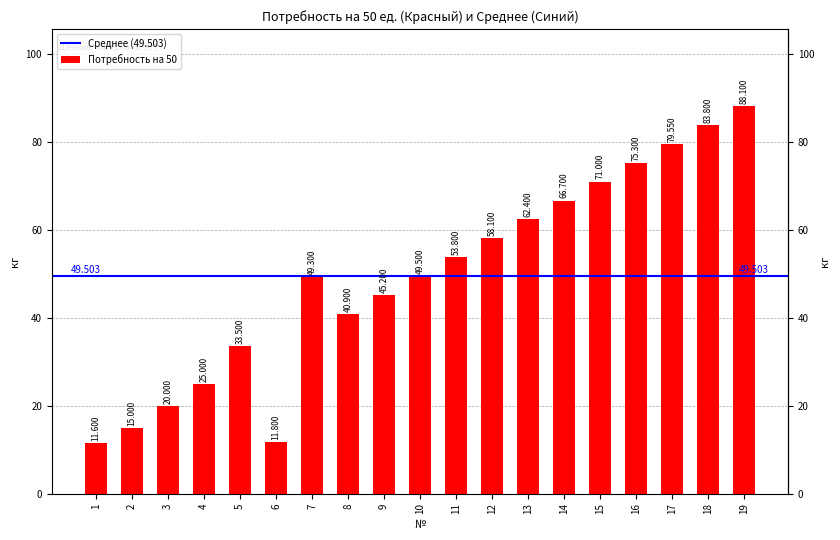

Which category has the highest value across all series?

19